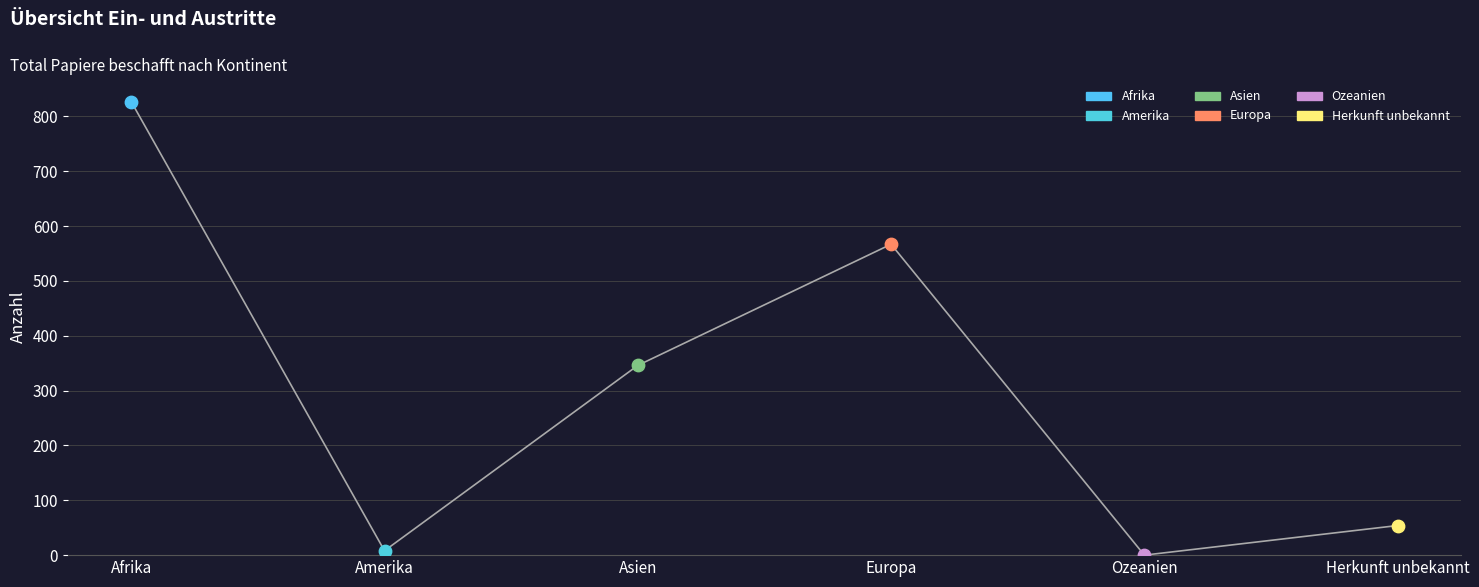

Between Afrika and Ozeanien, which is larger?

Afrika